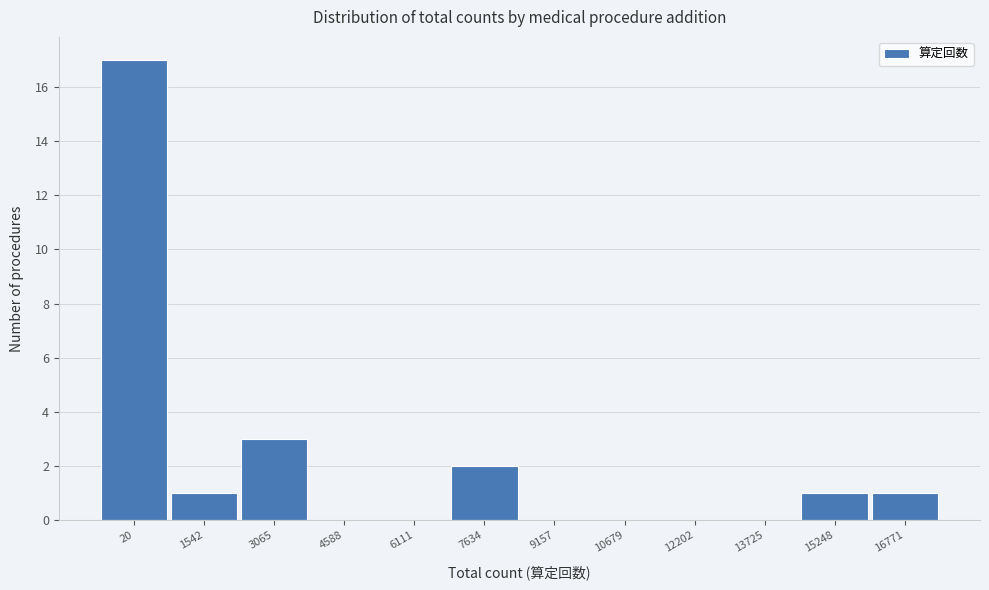

Reading right to left, extract all data points from this chart.

16771=1	15248=1	13725=0	12202=0	10679=0	9157=0	7634=2	6111=0	4588=0	3065=3	1542=1	20=17